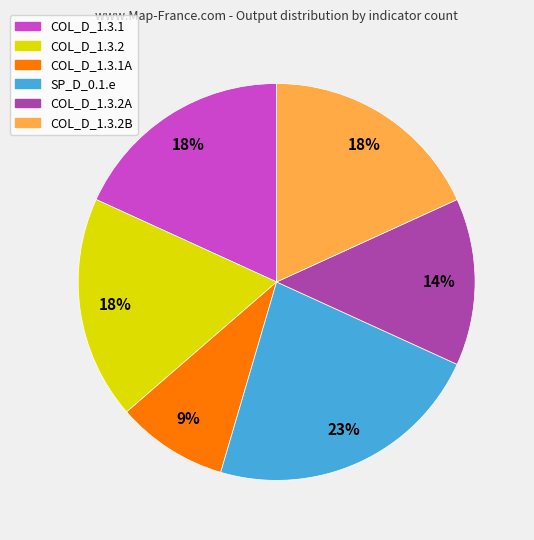

To the nearest percent, what is the average slice percentage?

17%